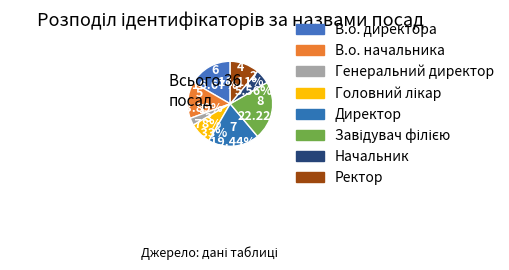

How many segments does this pie chart have?

8